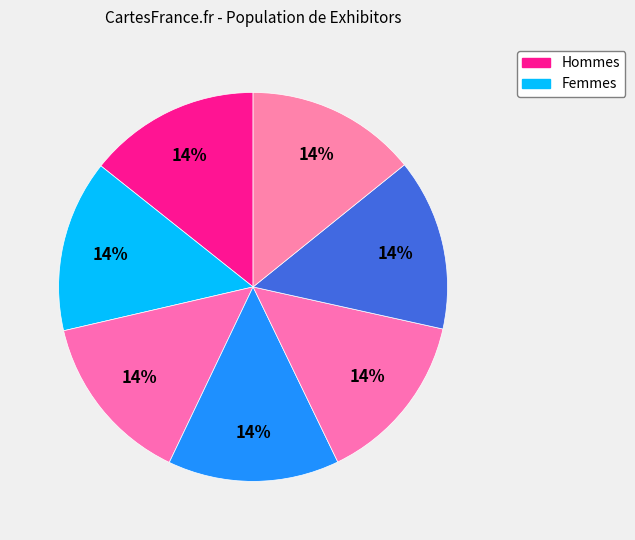

How many slices are in this pie chart?

7